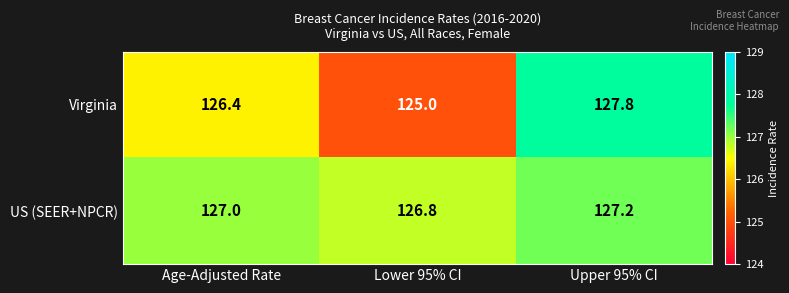

Rank the series by their average value, from lowest to highest.

Virginia, US (SEER+NPCR)